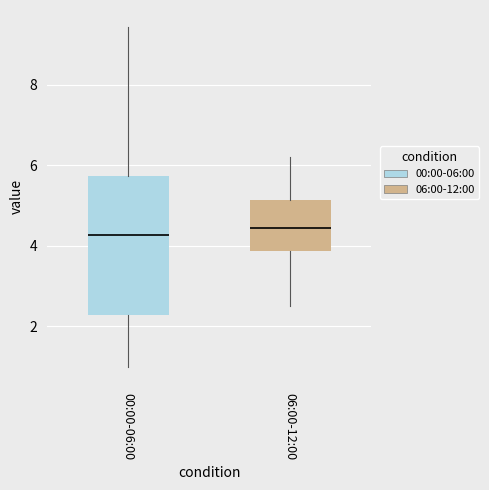

Reading left to right, read every box against the y-axis: the position of its median line, the range the box covers, and the ends of its whiskers. The values are not printed on the chart, so give them approximately, as read against the axis.

00:00-06:00: median 4.2, box 2.2 to 5.8, whiskers 1.0 to 9.4
06:00-12:00: median 4.4, box 3.8 to 5.2, whiskers 2.6 to 6.2